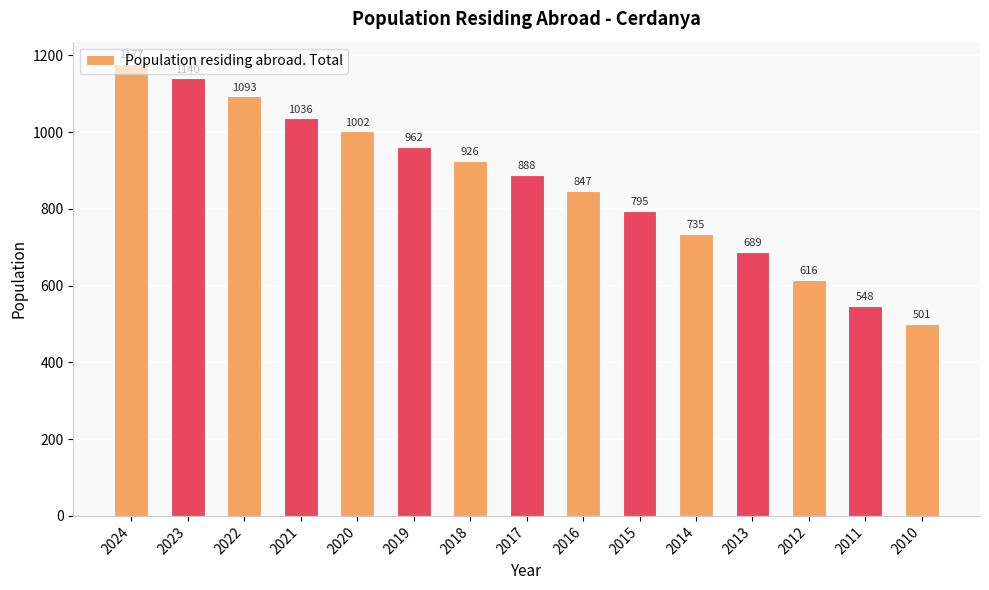

What is the greatest value displayed?

1177